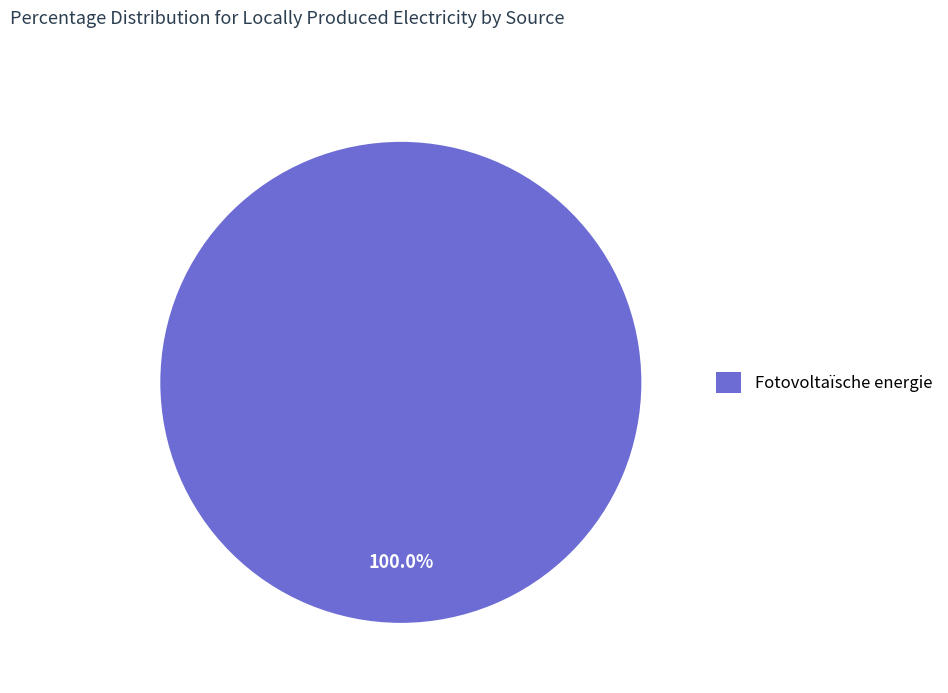

Rank the categories by value from lowest to highest.

Fotovoltaïsche energie